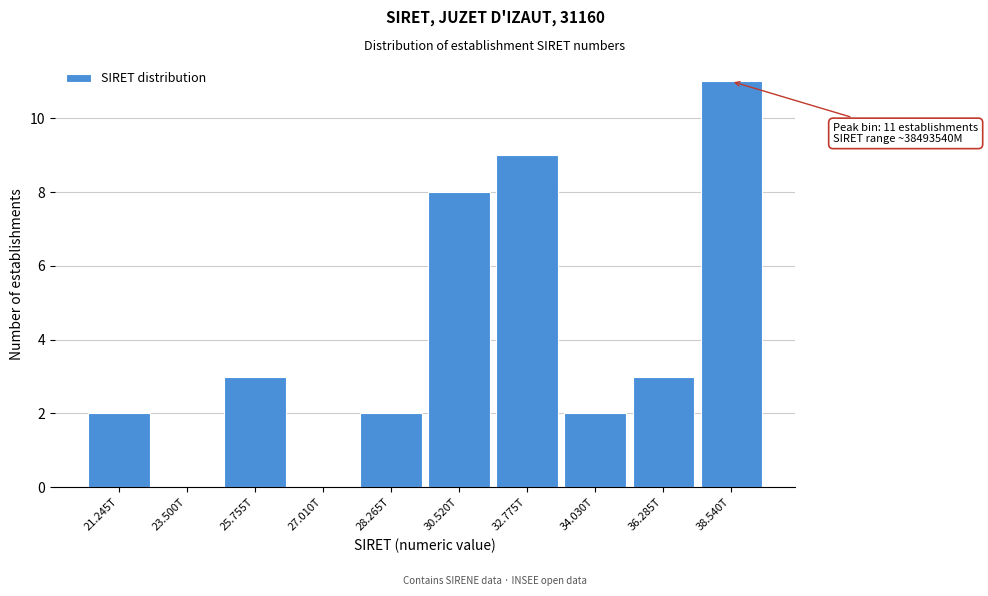

Reading left to right, extract all data points from this chart.

21.245T=2	23.500T=0	25.755T=3	27.010T=0	28.265T=2	30.520T=8	32.775T=9	34.030T=2	36.285T=3	38.540T=11